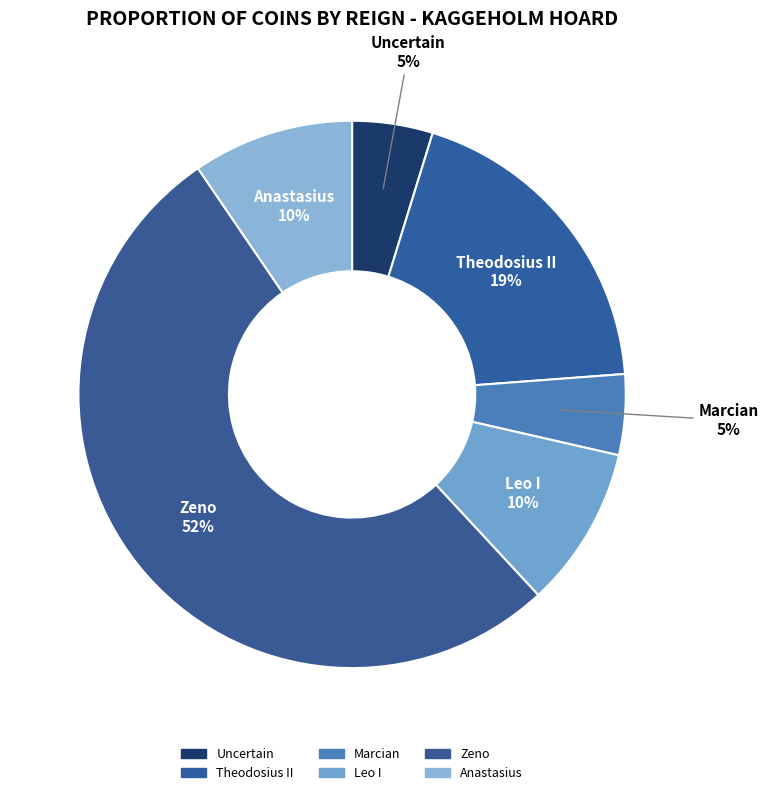

How many segments does this pie chart have?

6